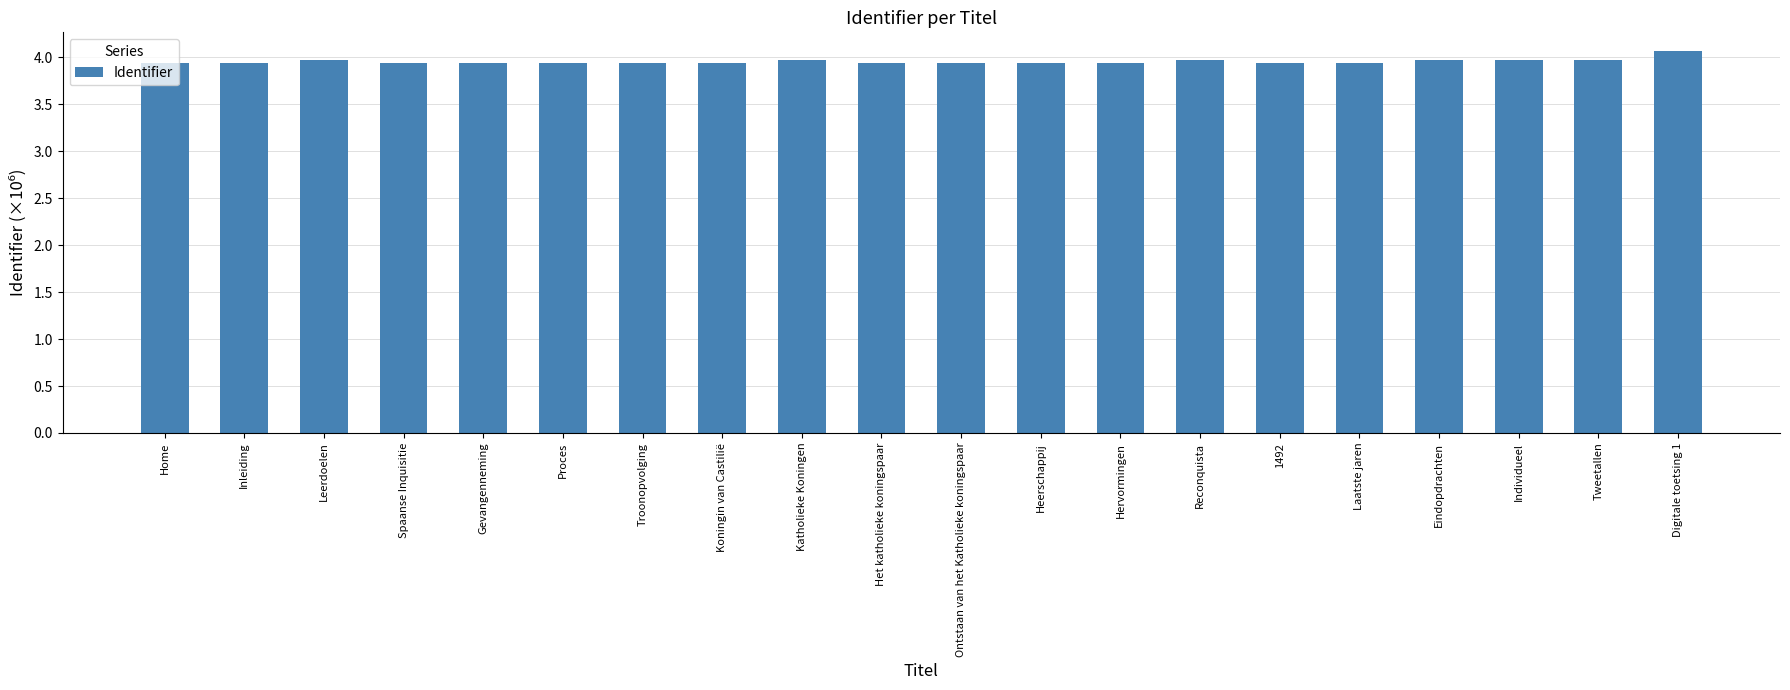

How many categories are shown in the chart?

20